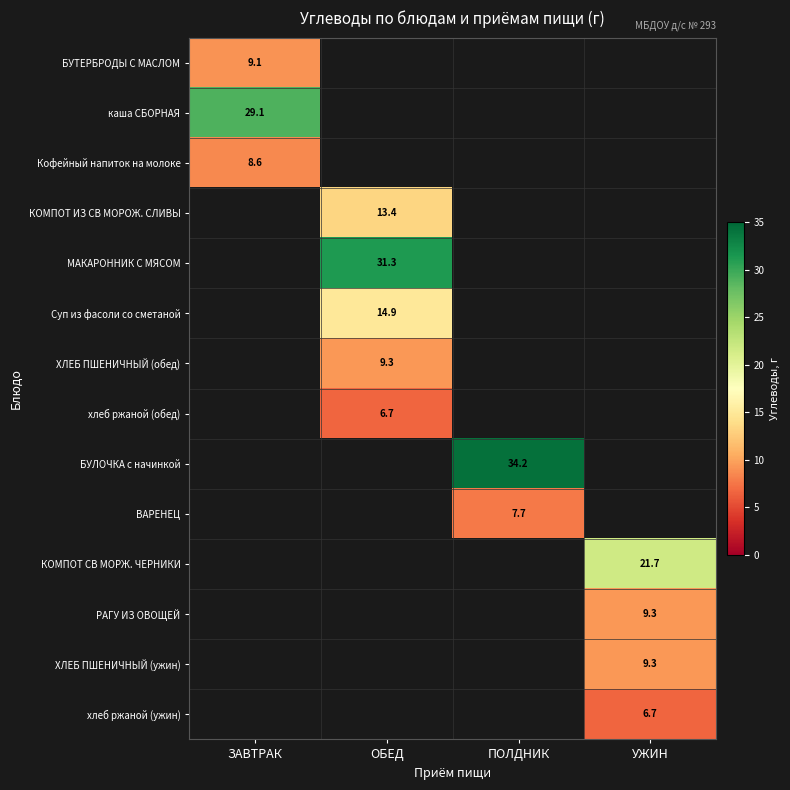

How many data points does each series have?

4